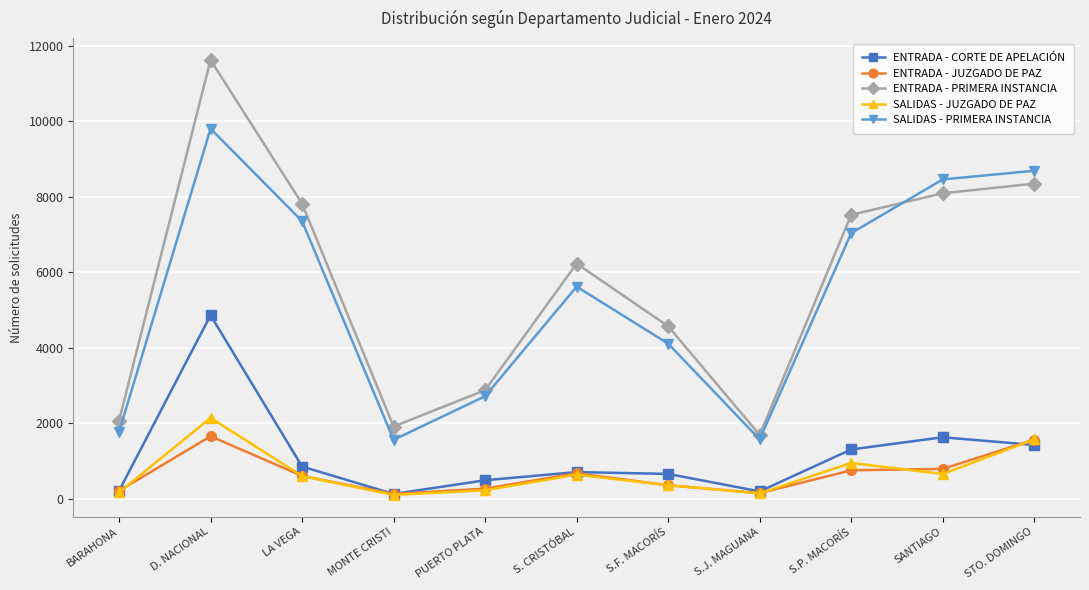

What is the difference between the ENTRADA - JUZGADO DE PAZ values at D. NACIONAL and LA VEGA?

1050